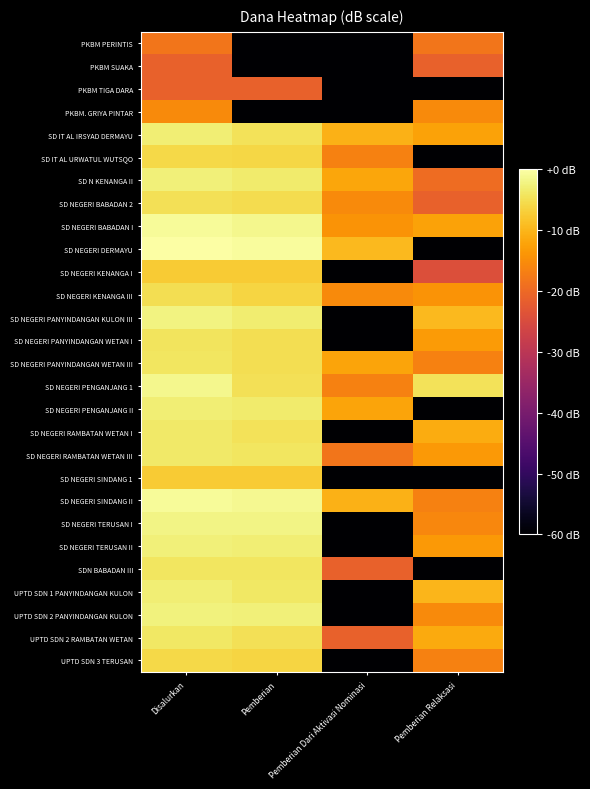

At Disalurkan, list the series in order from smallest to largest.

PKBM SUAKA, PKBM TIGA DARA, PKBM PERINTIS, PKBM. GRIYA PINTAR, SD NEGERI SINDANG 1, SD NEGERI KENANGA I, UPTD SDN 3 TERUSAN, SD IT AL URWATUL WUTSQO, SD NEGERI KENANGA III, SD NEGERI BABADAN 2, SD NEGERI PANYINDANGAN WETAN I, SDN BABADAN III, SD NEGERI PANYINDANGAN WETAN III, UPTD SDN 2 RAMBATAN WETAN, SD NEGERI RAMBATAN WETAN I, SD NEGERI RAMBATAN WETAN III, SD IT AL IRSYAD DERMAYU, UPTD SDN 1 PANYINDANGAN KULON, SD NEGERI PENGANJANG II, SD N KENANGA II, SD NEGERI TERUSAN II, UPTD SDN 2 PANYINDANGAN KULON, SD NEGERI PANYINDANGAN KULON III, SD NEGERI TERUSAN I, SD NEGERI PENGANJANG 1, SD NEGERI BABADAN I, SD NEGERI SINDANG II, SD NEGERI DERMAYU